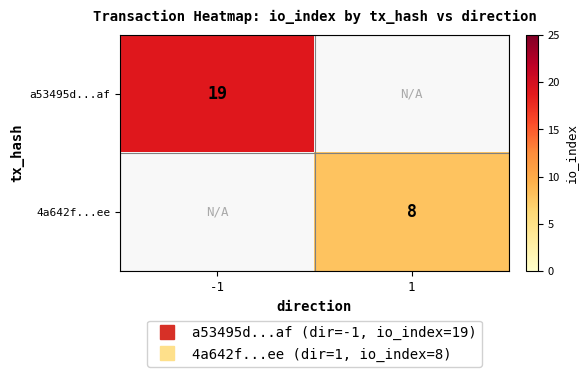

True or false: a53495d...af has a value of 33.5 at -1.

False